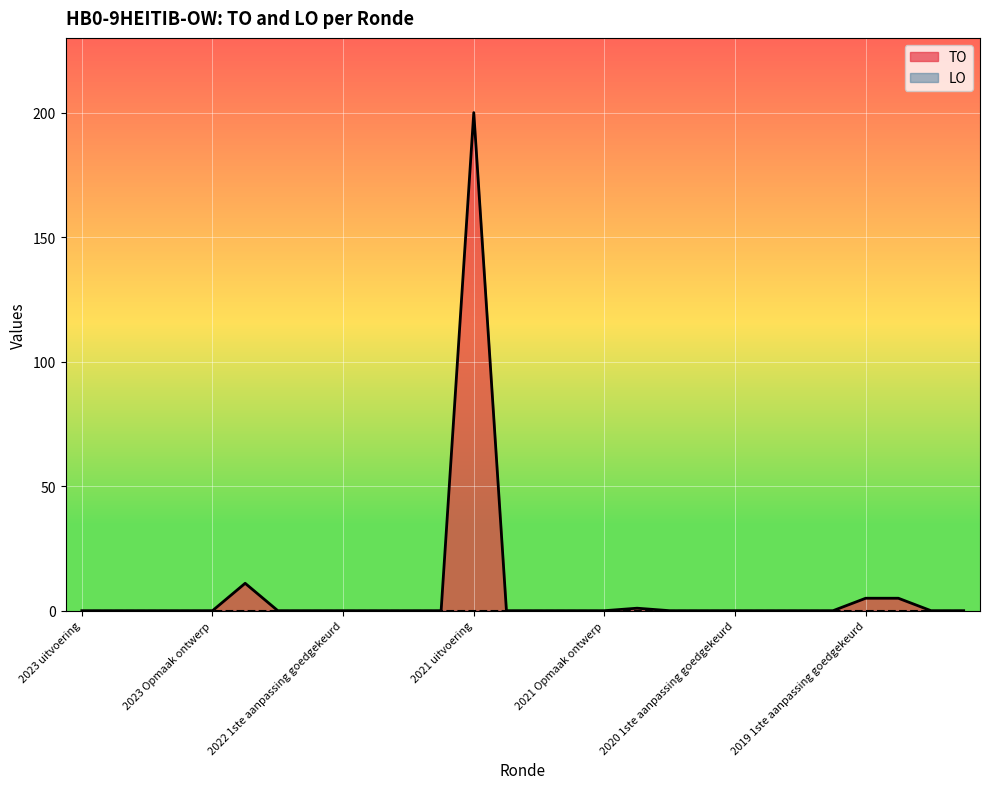

The value of TO at 2021 uitvoering is 200. True or false?

True